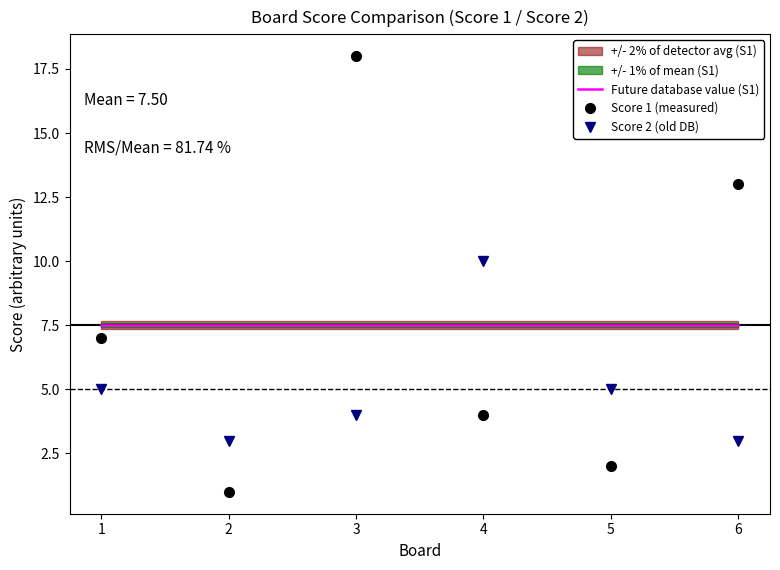

Does the chart display data point markers on the line(s)?

No